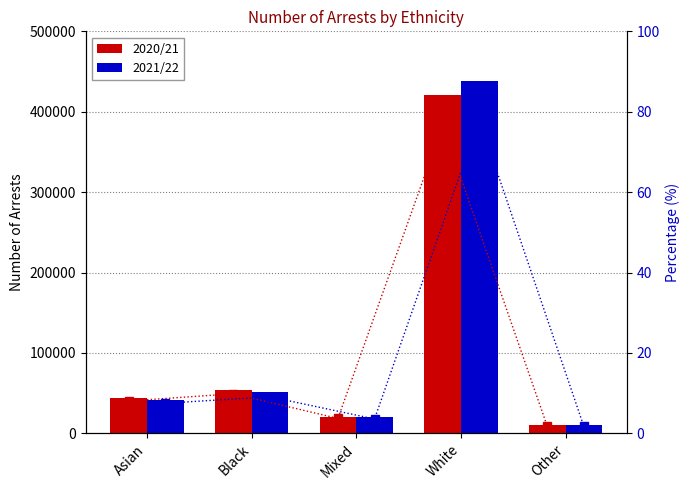

Between White and Mixed, which is larger?

White